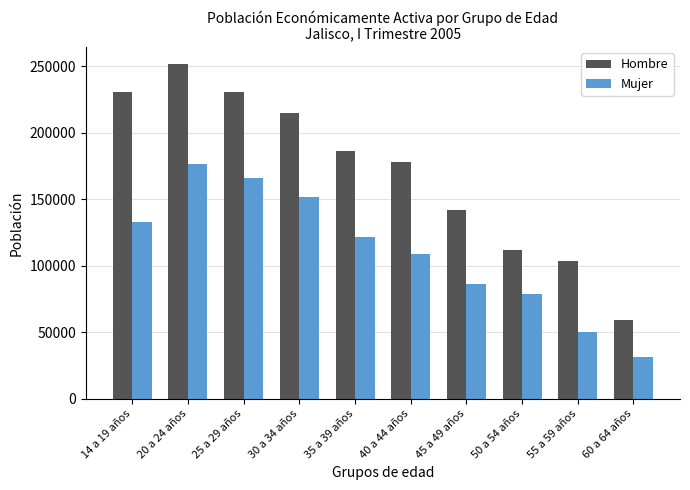

What is the spread (max minus min) of values at 14 a 19 años?

97856